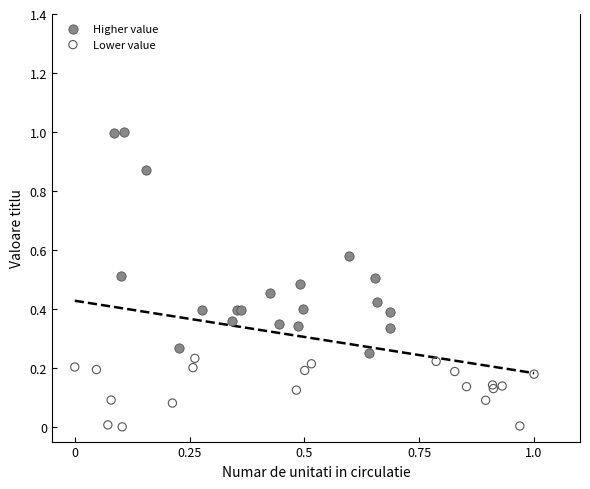

Which series has the largest Y range (max minus min)?

Higher value